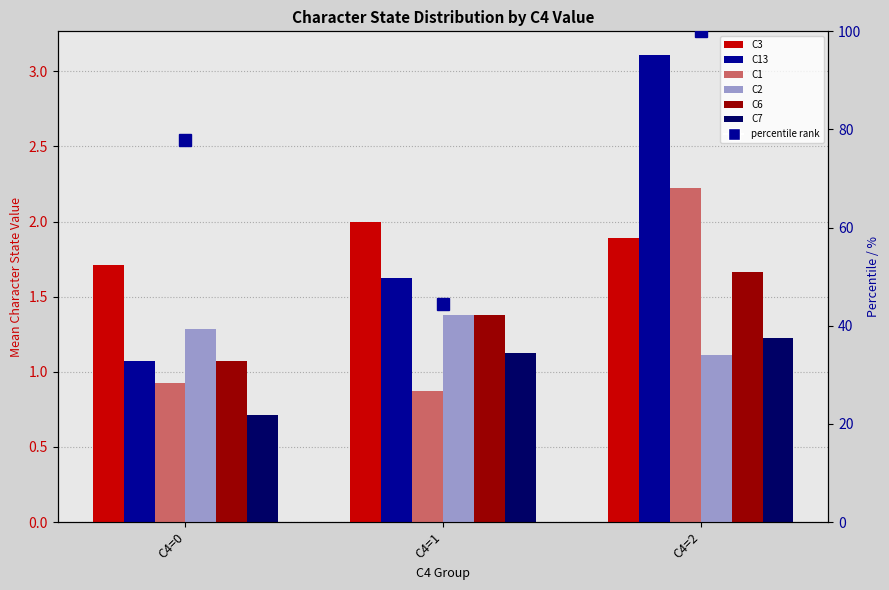

How many bars are there in total?

18